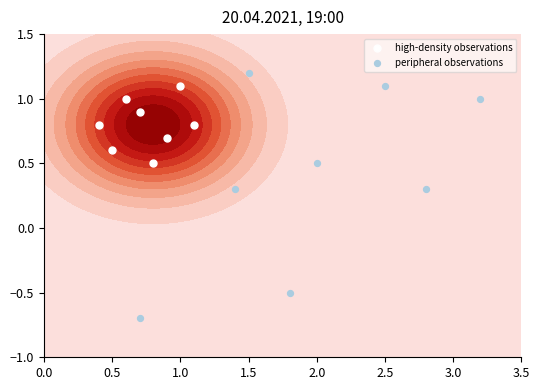

What is the difference between the second highest and second lowest values in the peripheral observations series?

1.6